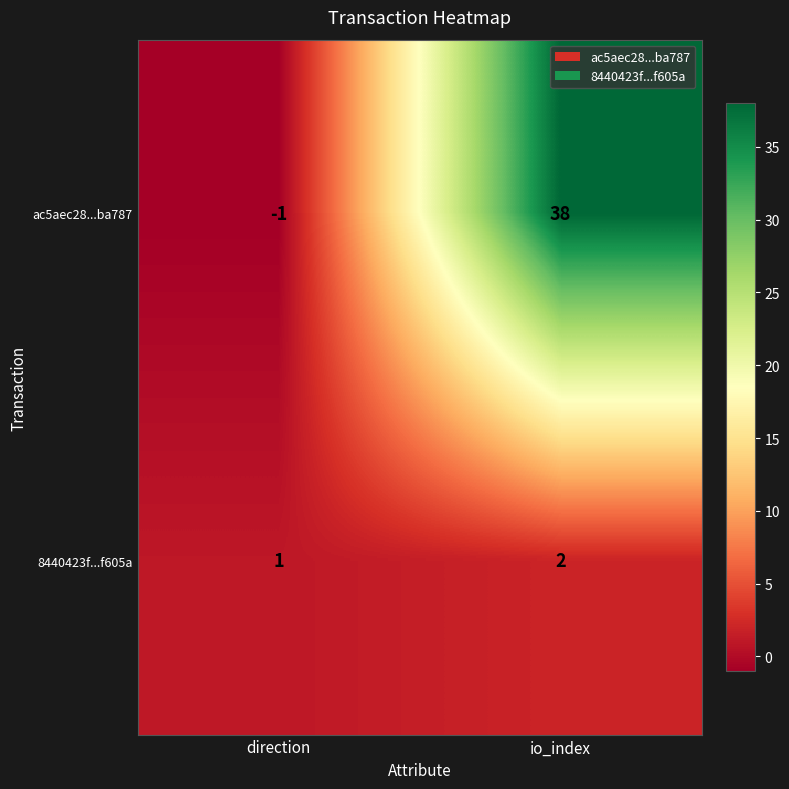

What is the sum of the ac5aec28...ba787 values at io_index and direction?

37